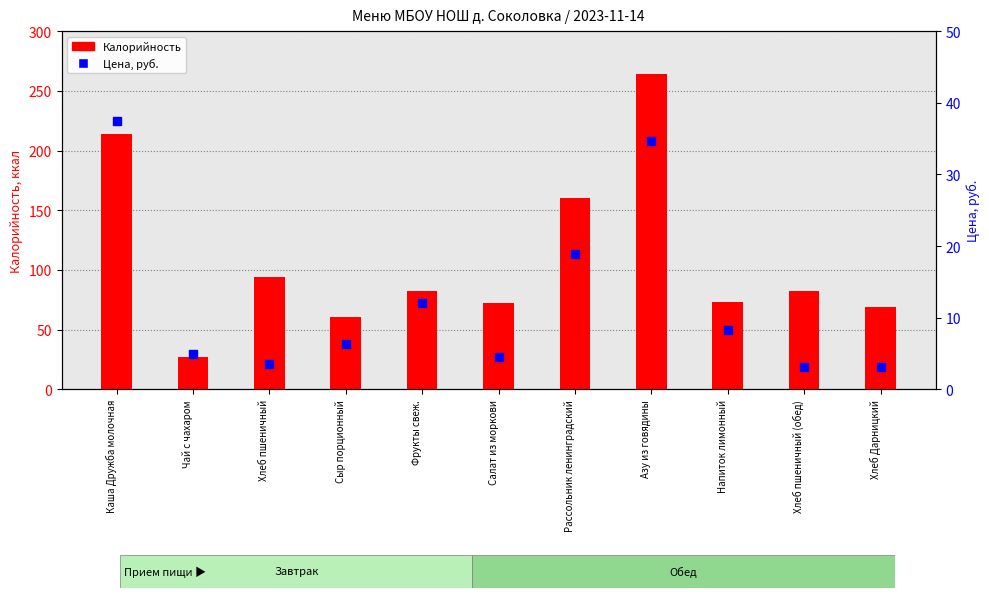

At how many categories does at least one series exceed 147?

3